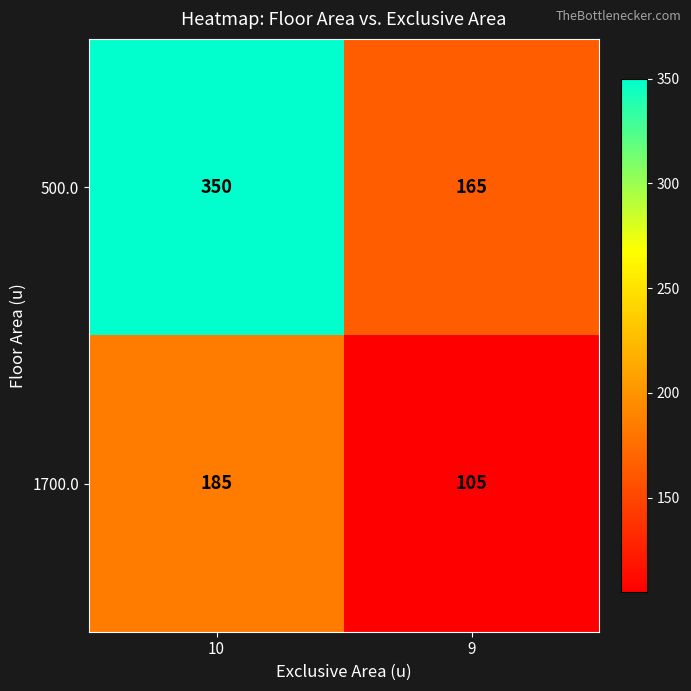

Rank the series at 9 from lowest to highest value.

1700.0, 500.0